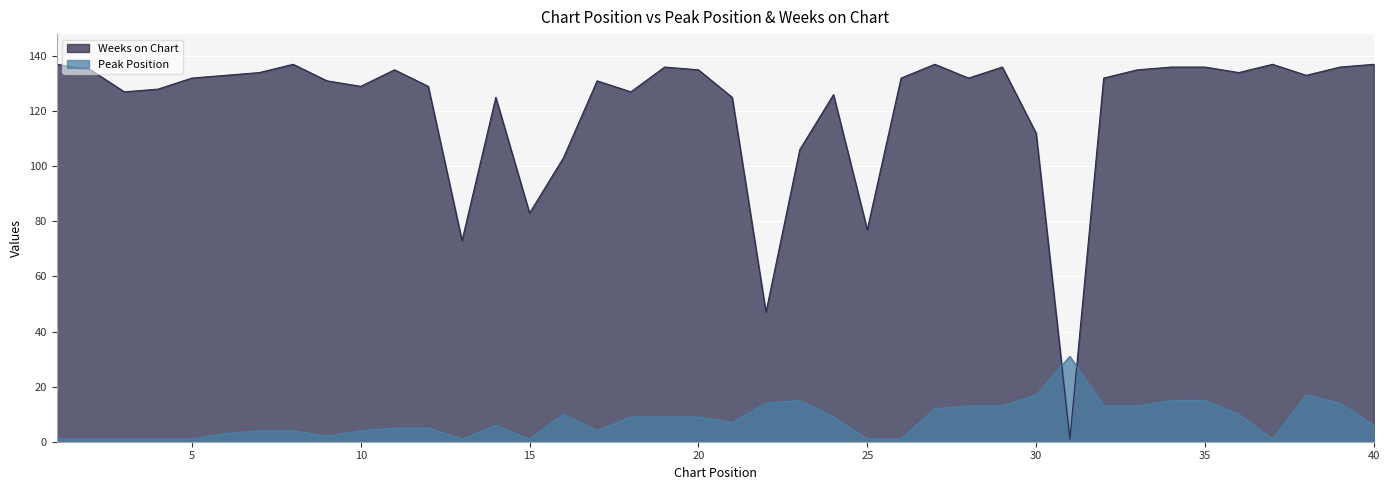

Reading left to right, extract all data points from this chart.

Peak Position: 1=1	2=1	3=1	4=1	5=1	6=3	7=4	8=4	9=2	10=4	11=5	12=5	13=1	14=6	15=1	16=10	17=4	18=9	19=9	20=9	21=7	22=14	23=15	24=9	25=1	26=1	27=12	28=13	29=13	30=17	31=31	32=13	33=13	34=15	35=15	36=10	37=1	38=17	39=14	40=6
Weeks on Chart: 1=137	2=135	3=127	4=128	5=132	6=133	7=134	8=137	9=131	10=129	11=135	12=129	13=73	14=125	15=83	16=103	17=131	18=127	19=136	20=135	21=125	22=47	23=106	24=126	25=77	26=132	27=137	28=132	29=136	30=112	31=1	32=132	33=135	34=136	35=136	36=134	37=137	38=133	39=136	40=137